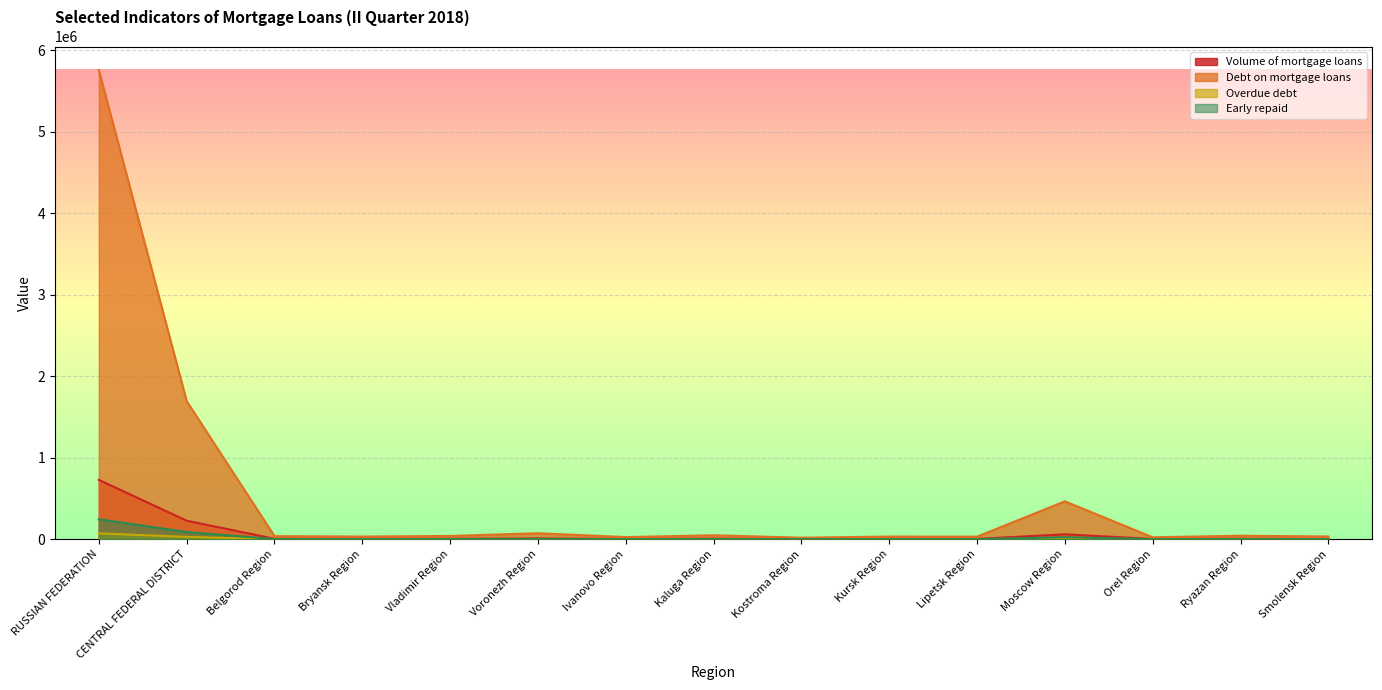

Where is Early repaid nearest to the value 122651?

CENTRAL FEDERAL DISTRICT